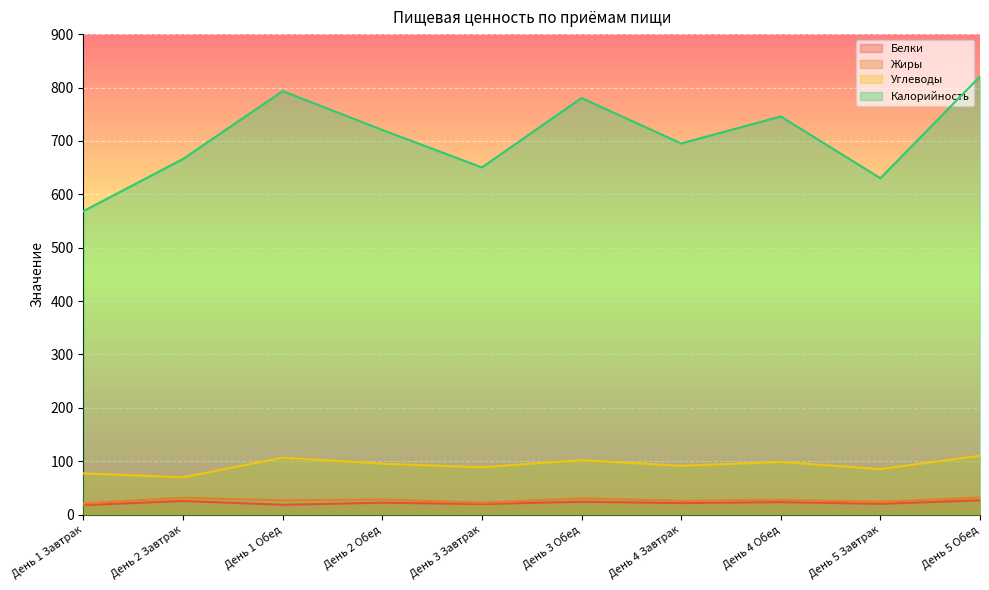

True or false: Белки and Жиры cross at least once.

False